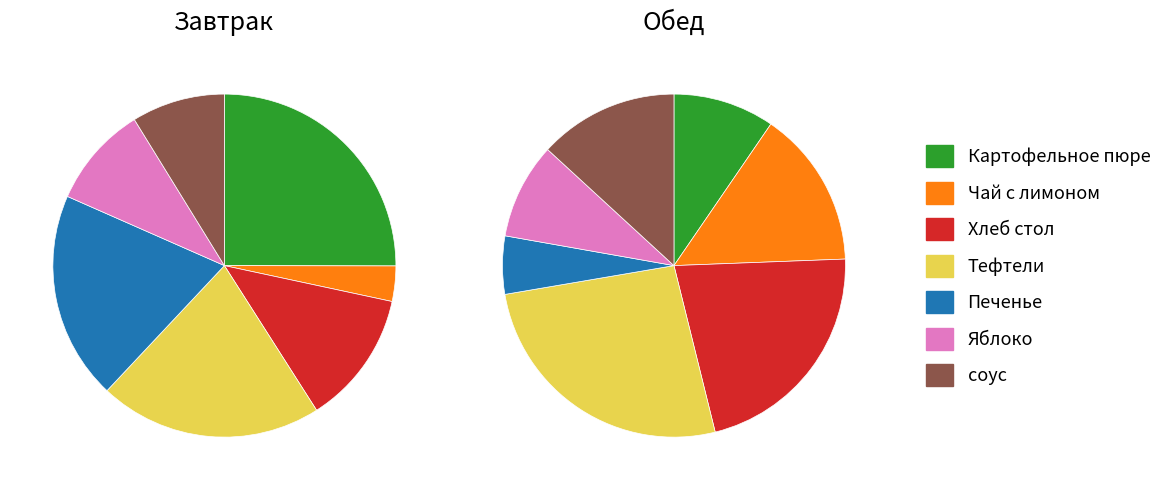

What percentage is the Картофельное пюре slice, to the nearest percent?

10%